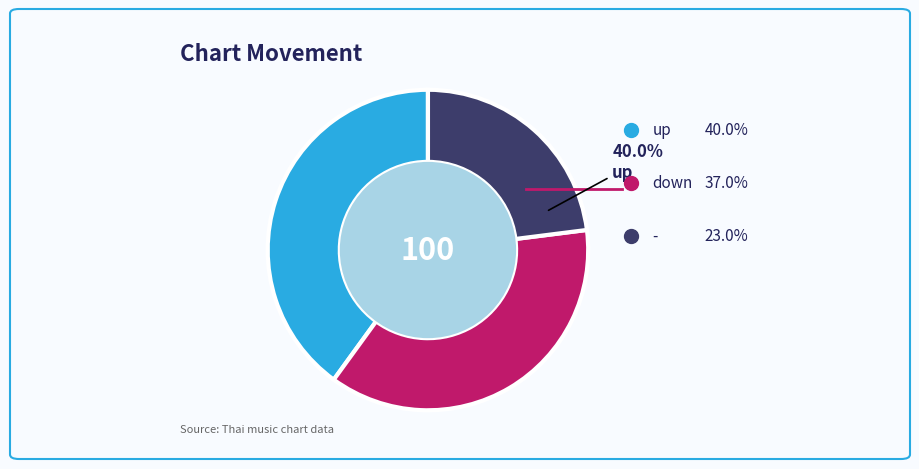

The up slice represents 34% of the pie. True or false?

False